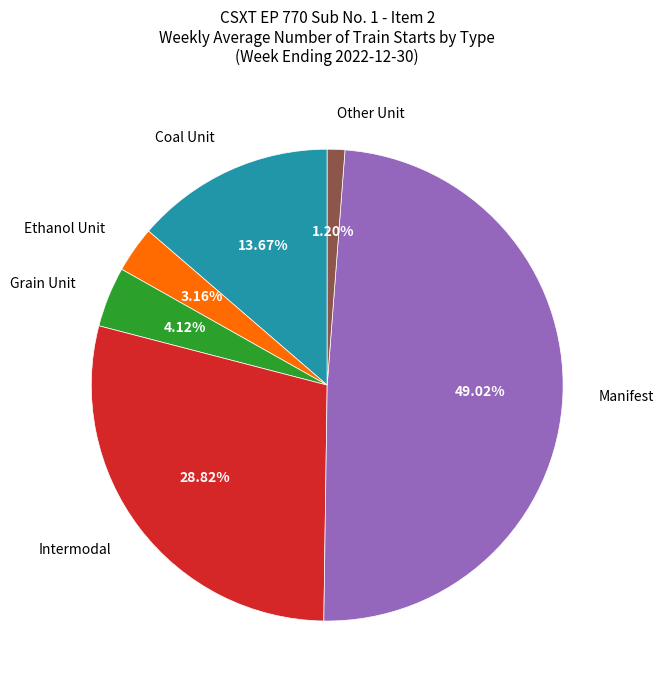

Is there any slice that represents more than half of the pie?

No